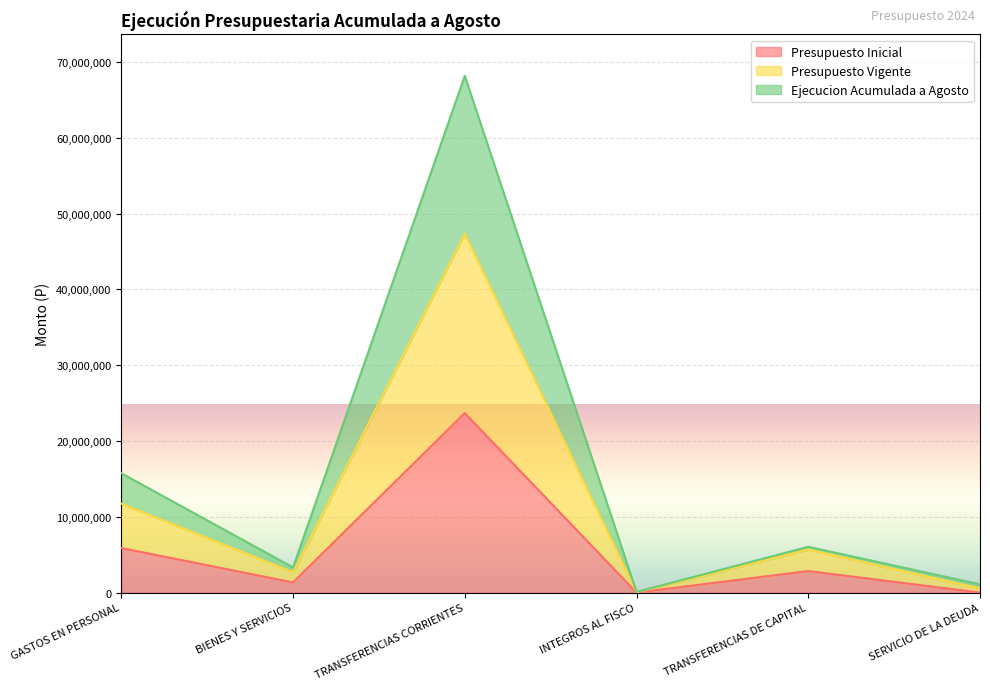

What is the total value across all series at GASTOS EN PERSONAL?

15744214